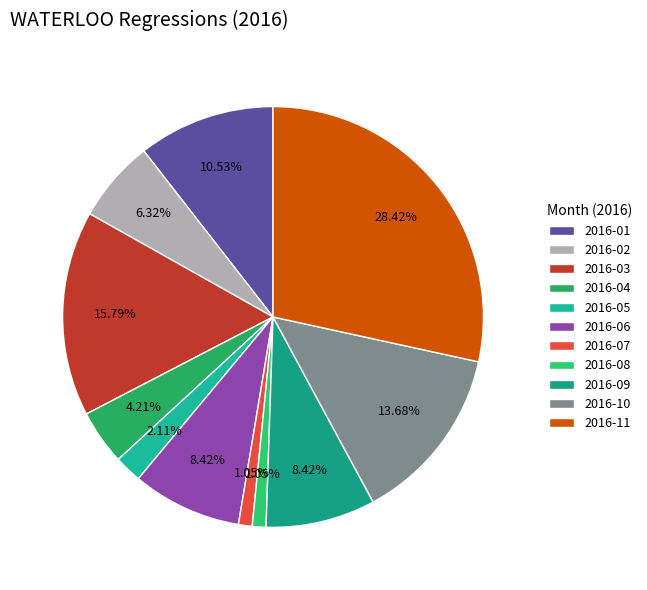

Does any single category account for the majority?

No